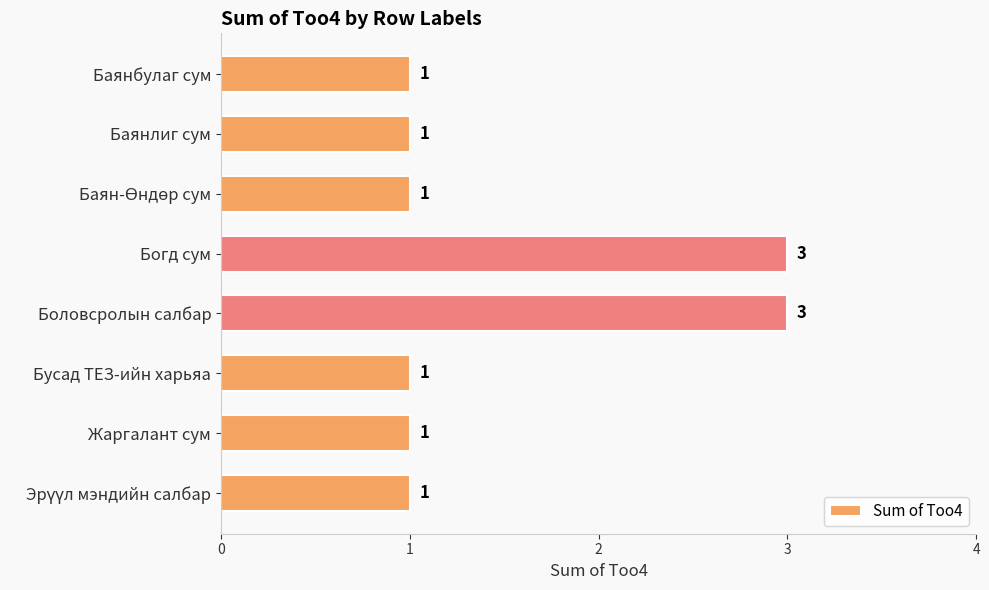

What is the ratio of the value at Бусад ТЕЗ-ийн харьяа to the value at Боловсролын салбар?

0.3